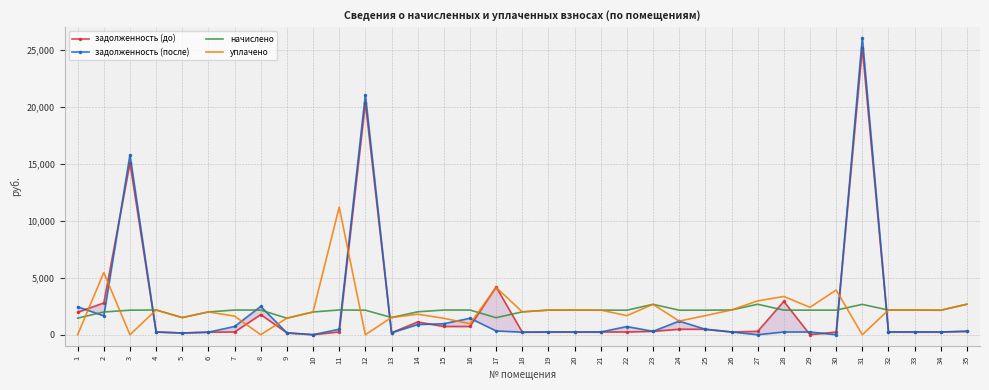

List the series in order of their overall mean, highest first.

задолженность (до), задолженность (после), уплачено, начислено